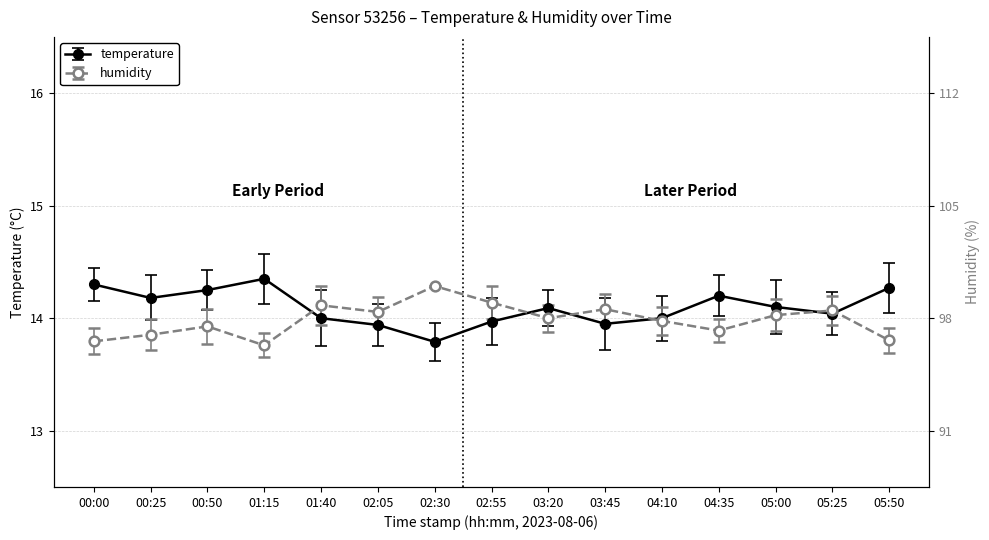

Is it true that temperature equals 14.1 at 03:20?

True